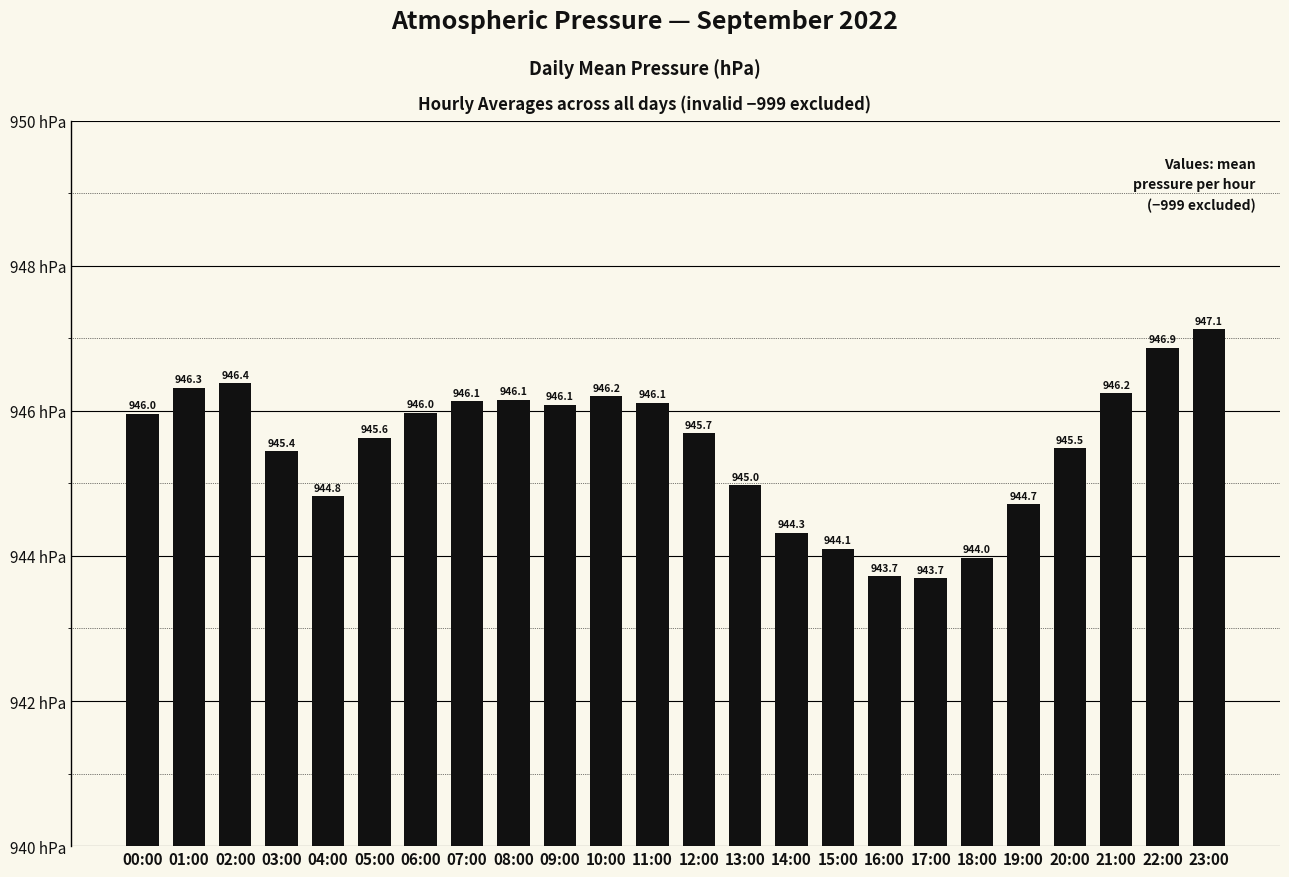

Read the value at 06:00.

946.0